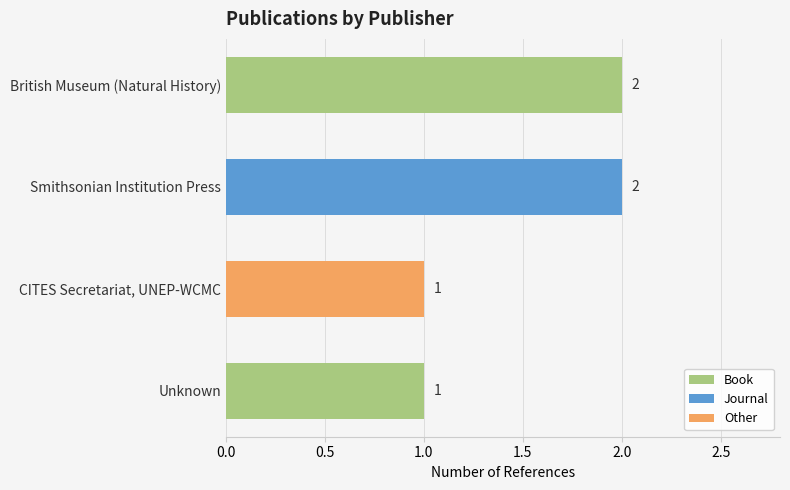

What is the value of the 1st bar from the left?

2